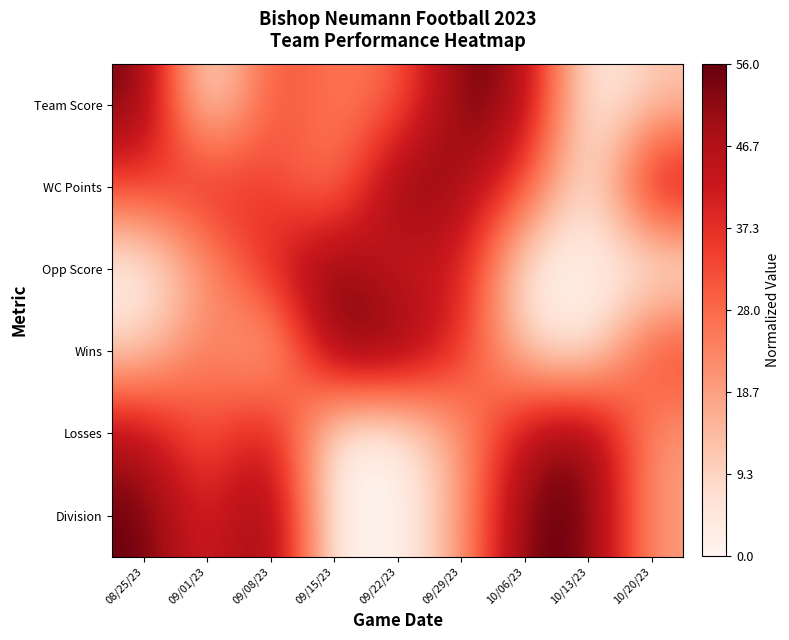

Reading right to left, list all the values displayed in this chart.

Team Score: 10/20/23=0.2	10/13/23=0.0	10/06/23=0.9	09/29/23=1.0	09/22/23=0.5	09/15/23=0.4	09/08/23=0.6	09/01/23=0.0	08/25/23=1.0
WC Points: 10/20/23=0.9	10/13/23=0.0	10/06/23=0.6	09/29/23=0.9	09/22/23=1.0	09/15/23=0.4	09/08/23=0.6	09/01/23=0.7	08/25/23=0.6
Opp Score: 10/20/23=0.0	10/13/23=0.0	10/06/23=0.0	09/29/23=0.8	09/22/23=0.7	09/15/23=1.0	09/08/23=0.7	09/01/23=0.3	08/25/23=0.0
Wins: 10/20/23=0.7	10/13/23=0.0	10/06/23=0.2	09/29/23=0.7	09/22/23=1.0	09/15/23=1.0	09/08/23=0.2	09/01/23=0.5	08/25/23=0.2
Losses: 10/20/23=0.3	10/13/23=1.0	10/06/23=0.8	09/29/23=0.3	09/22/23=0.0	09/15/23=0.0	09/08/23=0.8	09/01/23=0.5	08/25/23=0.8
Division: 10/20/23=0.3	10/13/23=1.0	10/06/23=1.0	09/29/23=0.3	09/22/23=0.0	09/15/23=0.0	09/08/23=1.0	09/01/23=0.7	08/25/23=1.0